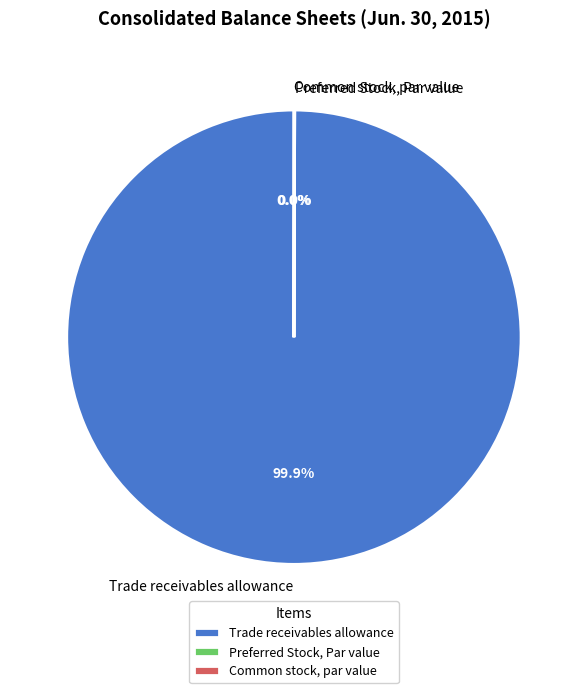

Which category has the biggest portion of the pie?

Trade receivables allowance